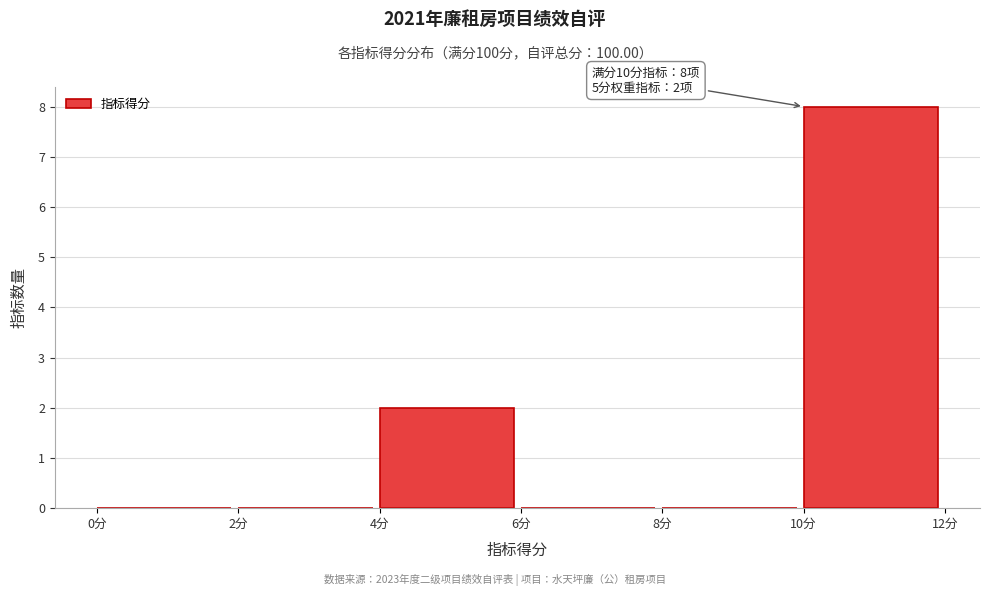

Which range on the x-axis has the tallest bar?

10 to 12